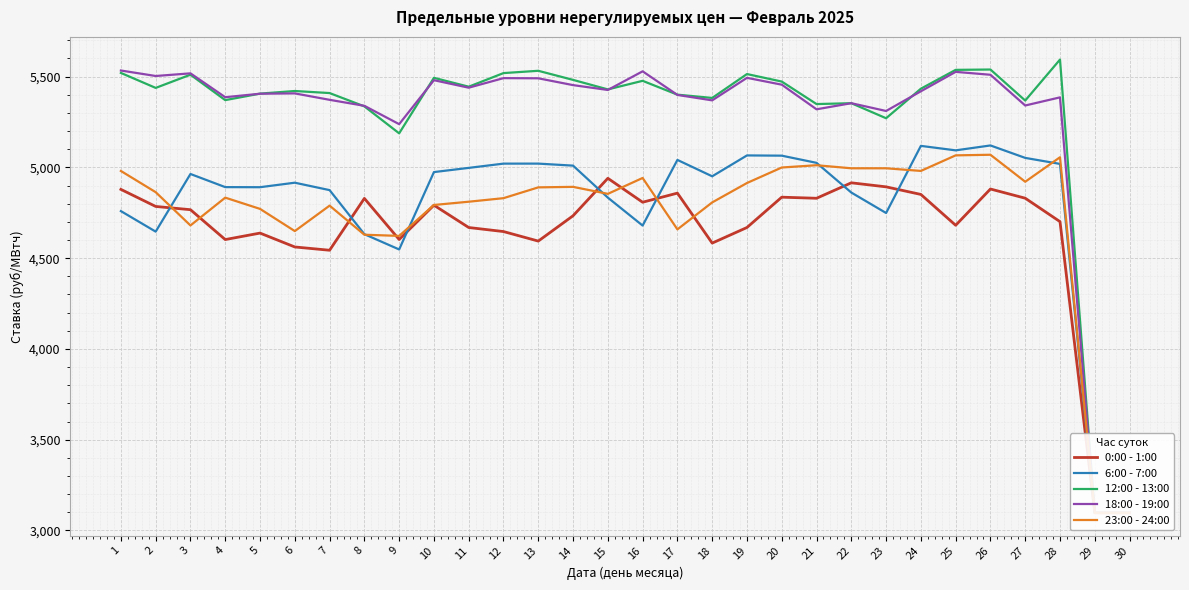

Reading left to right, what are all the values shown in this chart?

0:00 - 1:00: 4878.9	4785.0	4767.0	4602.6	4638.2	4561.8	4543.7	4829.3	4602.9	4791.8	4668.9	4646.7	4594.2	4733.6	4940.0	4808.2	4858.3	4583.1	4669.0	4836.0	4830.0	4915.2	4892.9	4851.1	4681.2	4881.0	4830.3	4701.2	3097.0	3097.0
6:00 - 7:00: 4759.3	4646.3	4963.7	4891.4	4890.9	4915.7	4874.9	4632.2	4548.1	4974.2	4997.4	5020.8	5020.9	5009.8	4833.6	4679.6	5041.2	4951.0	5066.0	5064.7	5025.1	4861.5	4748.8	5118.6	5093.9	5120.9	5052.4	5019.2	3097.0	3097.0
12:00 - 13:00: 5520.4	5437.9	5510.7	5370.6	5406.4	5420.8	5409.5	5336.2	5187.7	5493.5	5444.5	5519.5	5532.2	5482.1	5429.6	5476.9	5400.7	5382.6	5514.2	5472.9	5348.9	5353.7	5270.8	5433.5	5537.3	5539.2	5368.2	5594.1	3097.0	3097.0
18:00 - 19:00: 5533.7	5503.5	5518.1	5386.7	5405.9	5407.7	5372.3	5339.3	5238.2	5480.4	5439.1	5491.7	5490.8	5453.2	5426.5	5529.2	5399.2	5369.3	5493.4	5455.7	5320.0	5353.7	5310.8	5419.4	5526.2	5510.2	5341.0	5385.8	3097.0	3097.0
23:00 - 24:00: 4980.4	4863.6	4680.3	4833.5	4771.5	4649.2	4789.4	4629.2	4622.7	4793.1	4811.0	4830.5	4890.0	4892.8	4854.3	4941.8	4658.6	4807.1	4914.0	4999.4	5012.0	4995.1	4995.2	4980.6	5066.3	5069.7	4921.0	5055.9	3097.0	3097.0